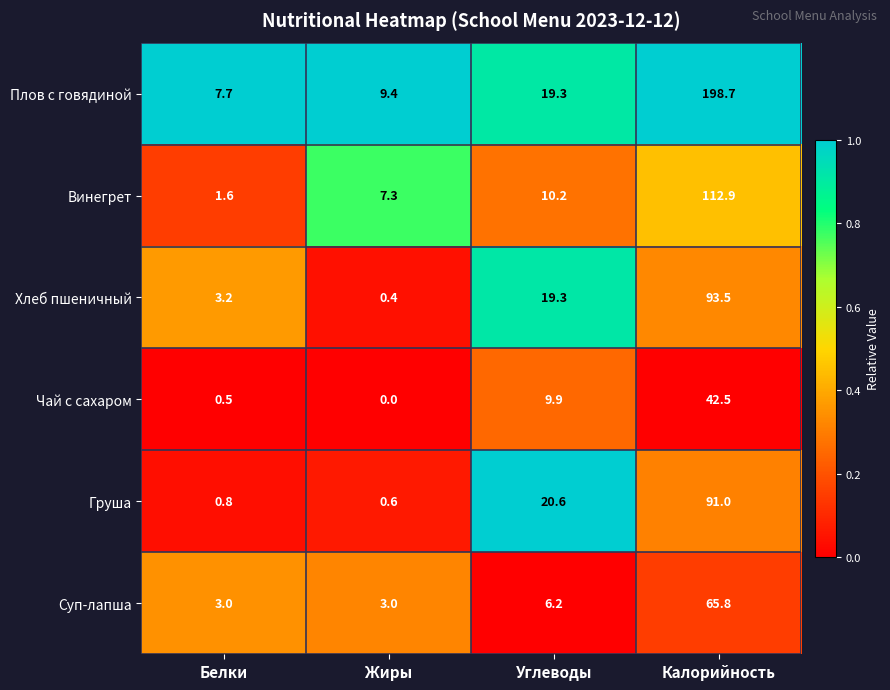

What is the sum of the Винегрет values at Углеводы and Калорийность?

123.1